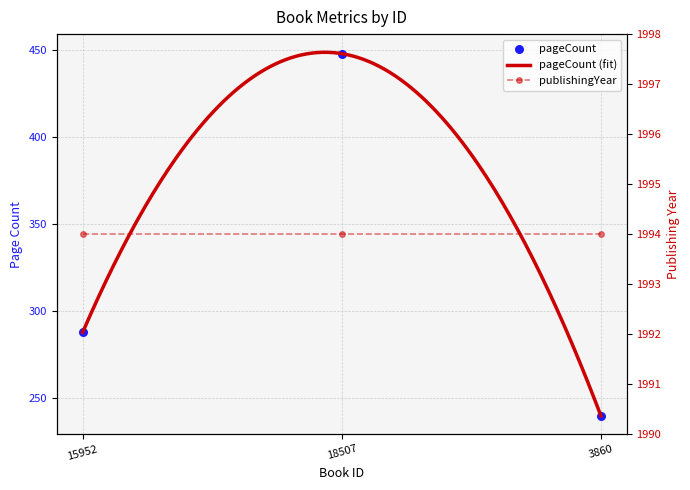

Which has a higher value, 18507 or 3860?

18507